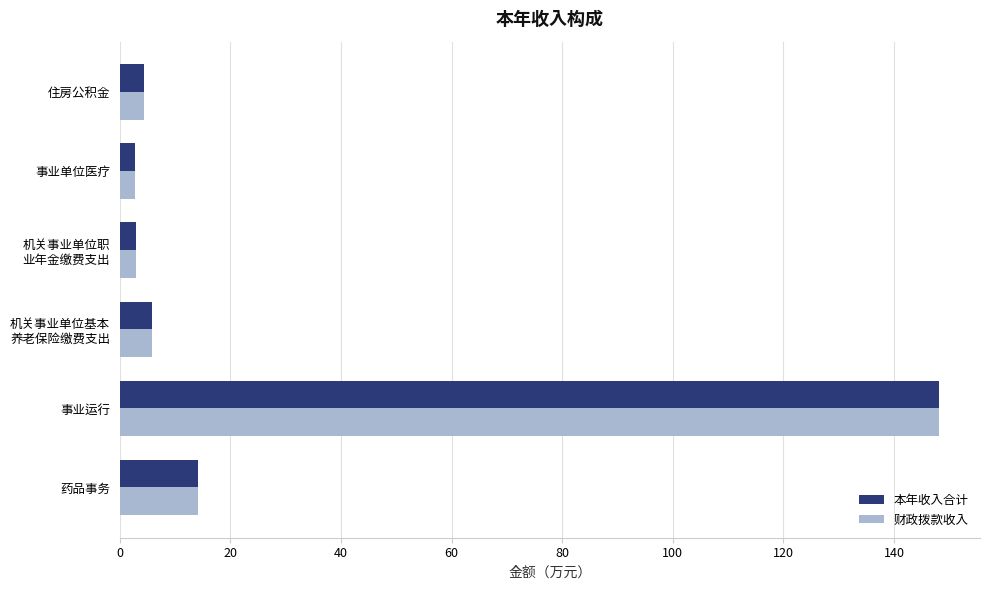

What is the sum of the 本年收入合计 values at 住房公积金 and 事业运行?

152.5